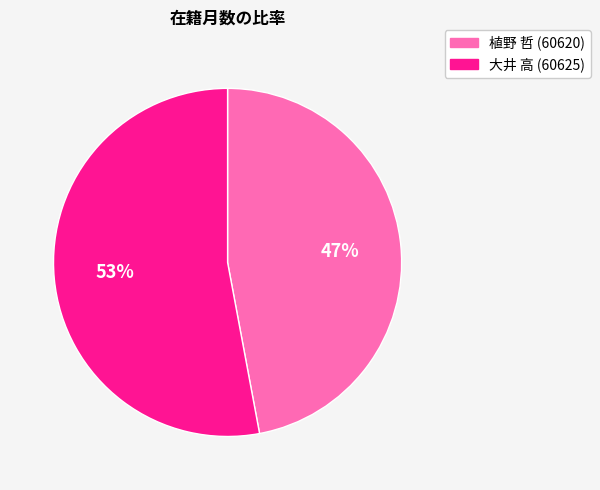

To the nearest percent, what is the combined percentage of 植野 哲 (60620) and 大井 高 (60625)?

100%